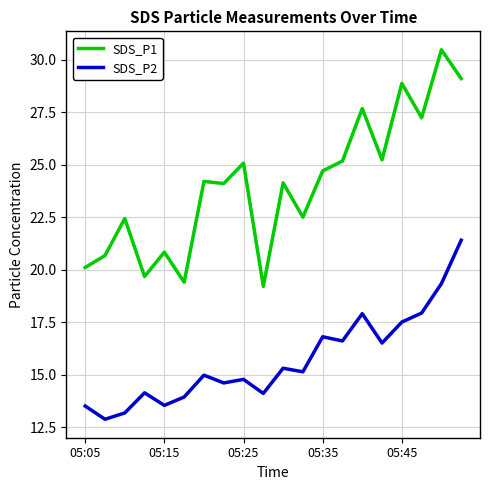

True or false: SDS_P2 has more than 0 points higher than both neighbors.

True